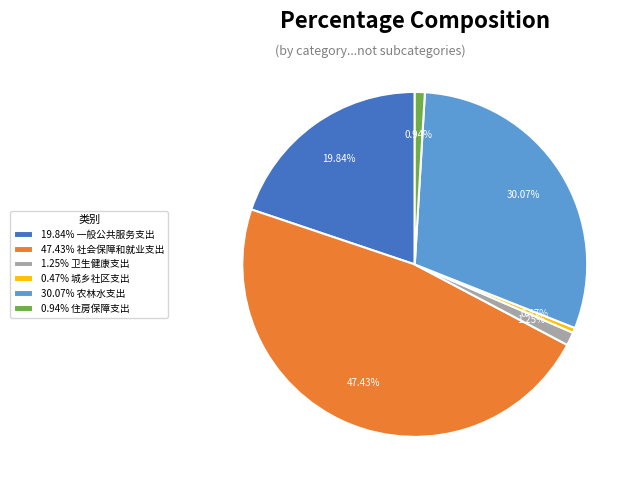

To the nearest percent, what is the average slice percentage?

17%